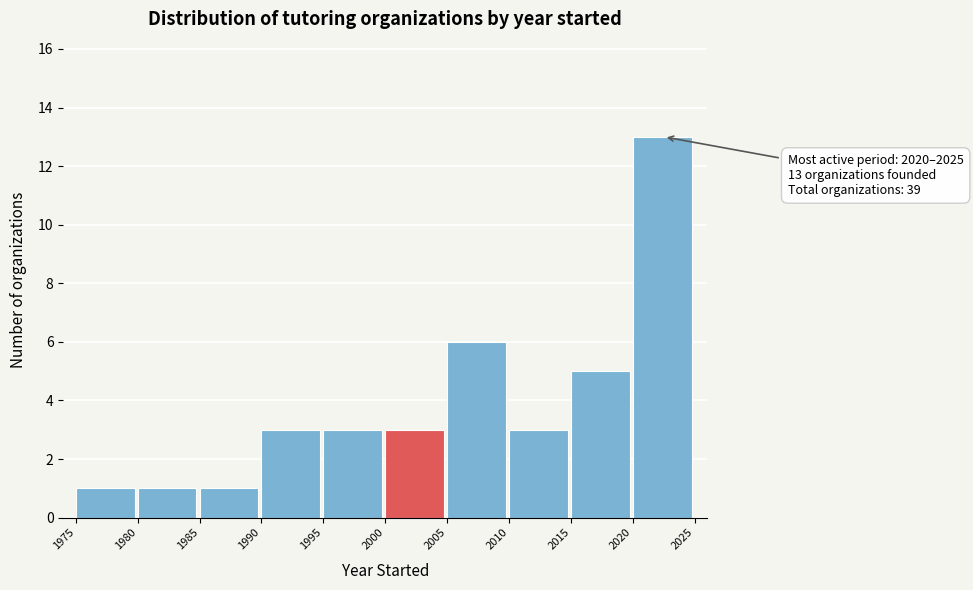

Which range on the x-axis has the tallest bar?

2020 to 2025